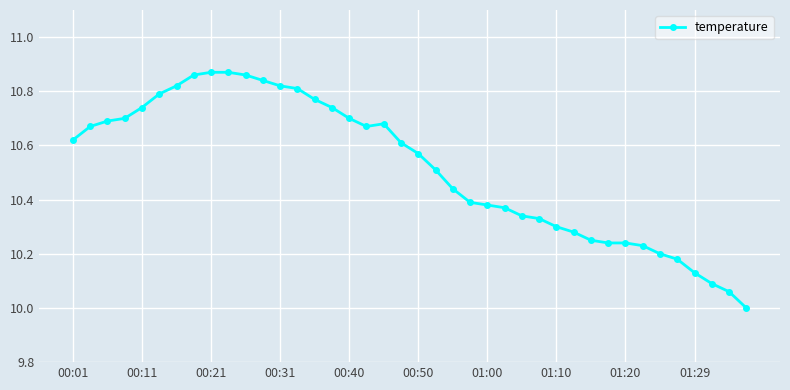

How many lines are shown in the chart?

1